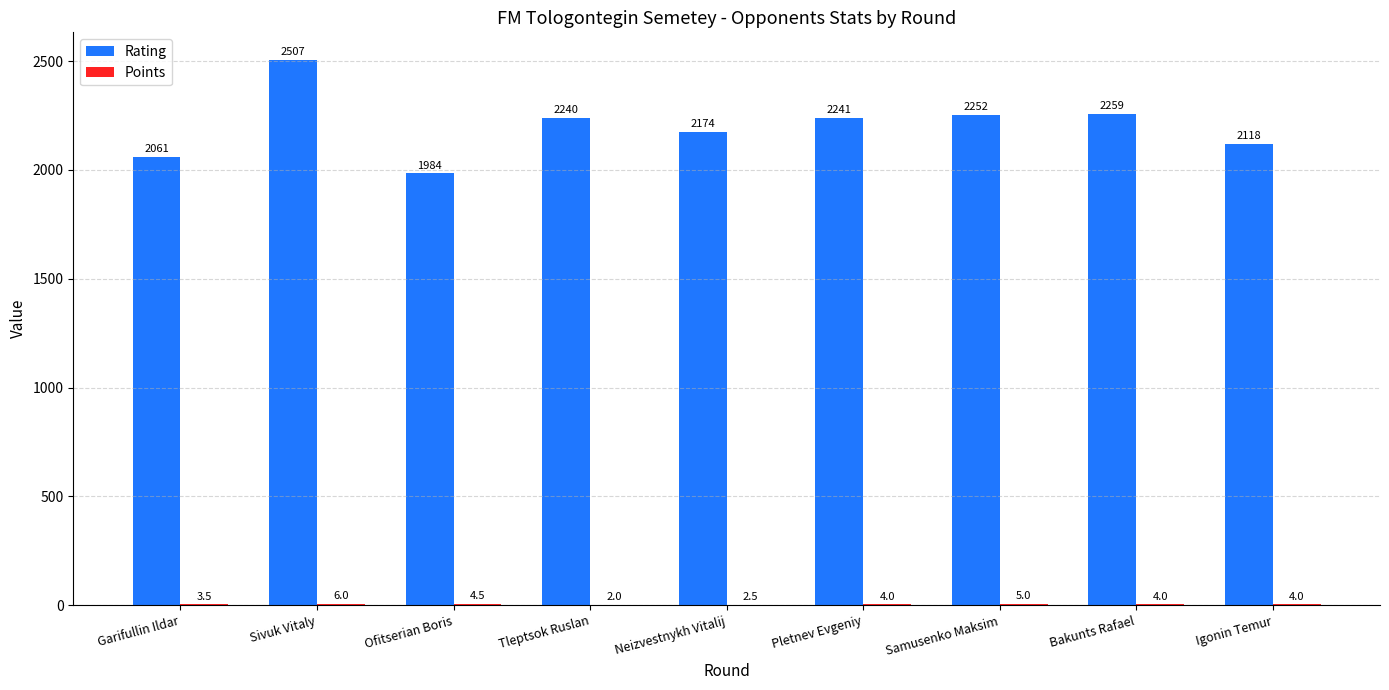

Which series has the largest range (max minus min)?

Rating